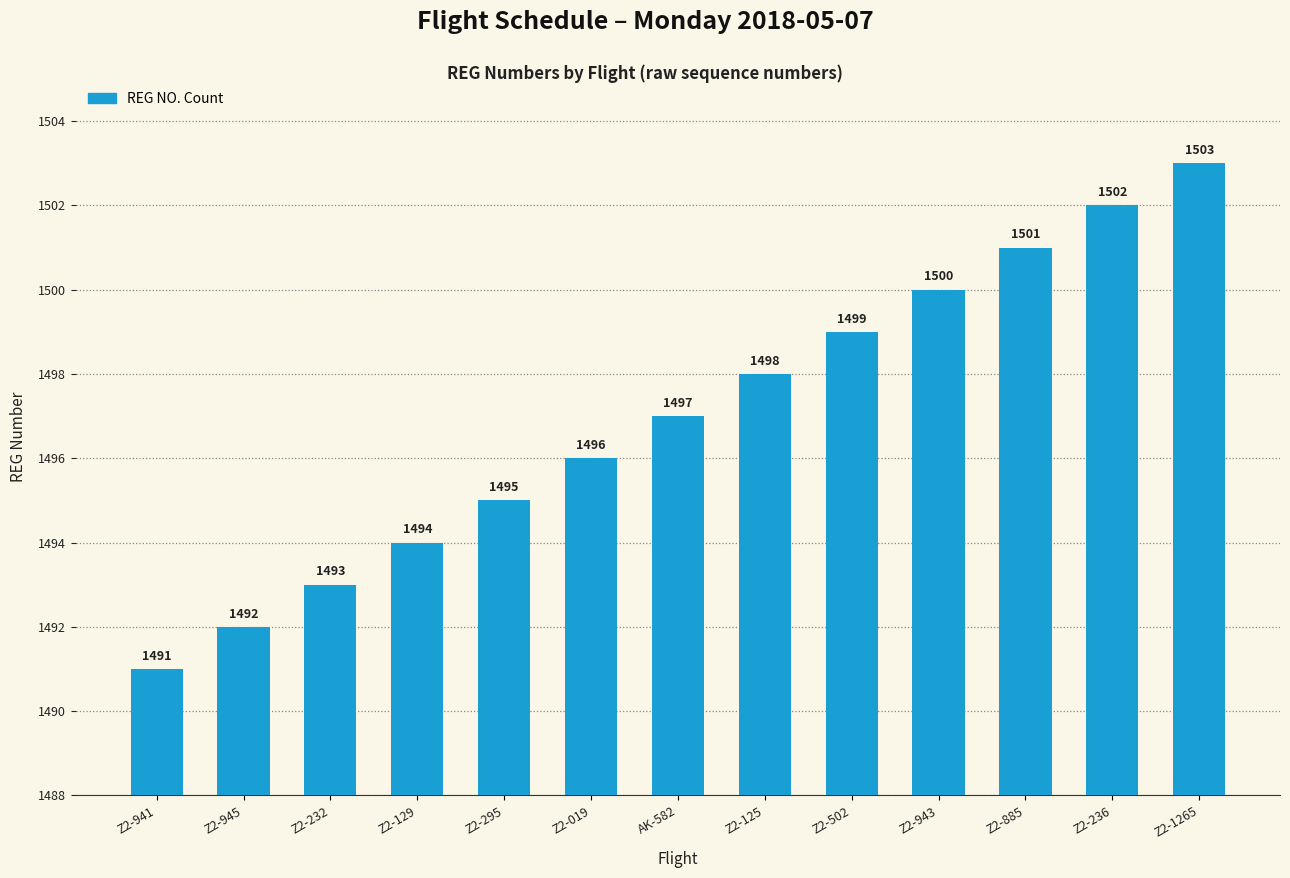

Reading right to left, extract all data points from this chart.

Z2-1265=1503	Z2-236=1502	Z2-885=1501	Z2-943=1500	Z2-502=1499	Z2-125=1498	AK-582=1497	Z2-019=1496	Z2-295=1495	Z2-129=1494	Z2-232=1493	Z2-945=1492	Z2-941=1491